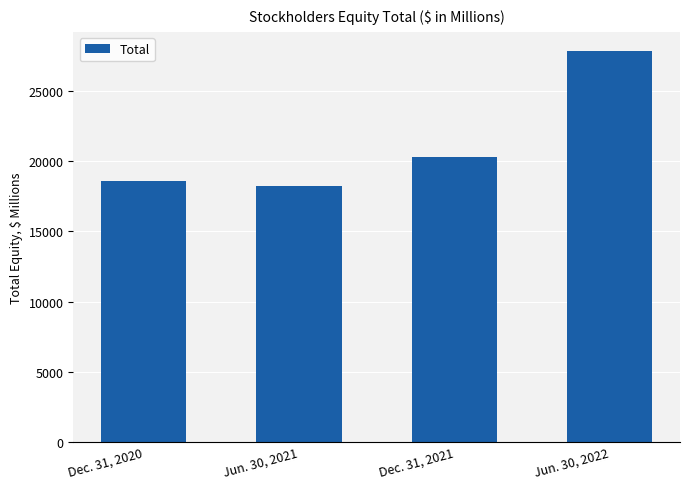

Where is the data nearest to the value 23037?

Dec. 31, 2021